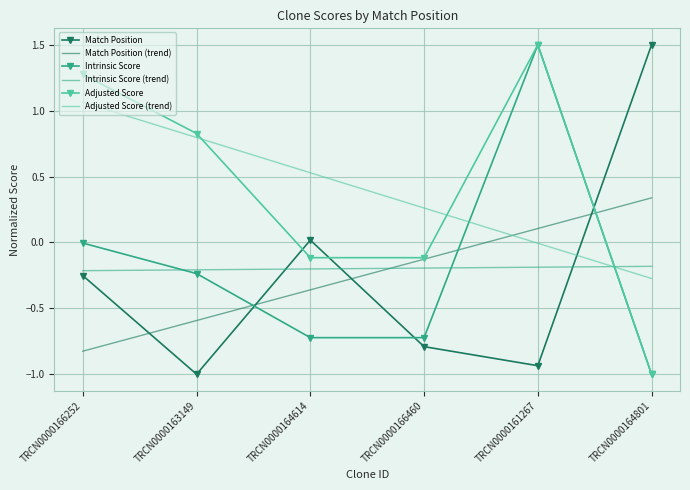

What position from the left is TRCN0000163149?

2